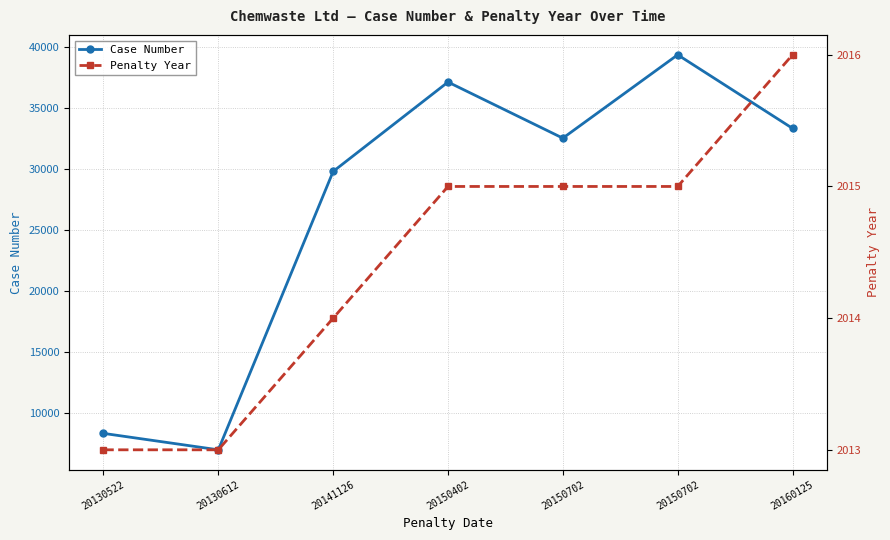

Reading right to left, what are all the values shown in this chart?

Case Number: 20160125=33363	20150702=39398	20150702=32559	20150402=37161	20141126=29829	20130612=6992	20130522=8340
Penalty Year: 20160125=2016	20150702=2015	20150702=2015	20150402=2015	20141126=2014	20130612=2013	20130522=2013